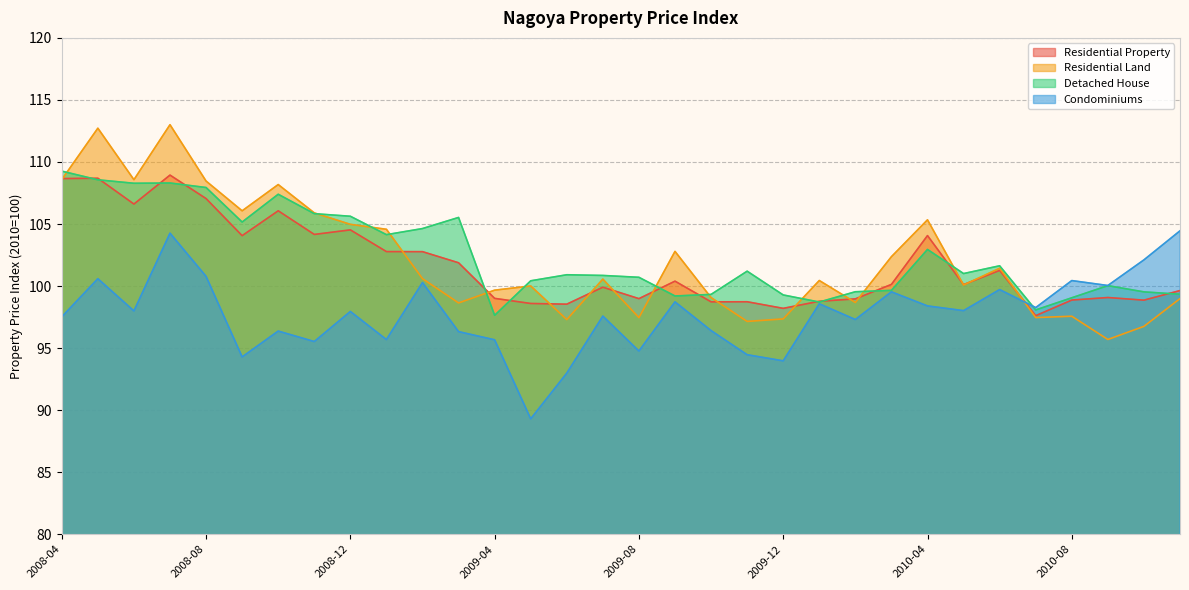

At 2008-07, list the series in order from largest to smallest.

Residential Land, Residential Property, Detached House, Condominiums